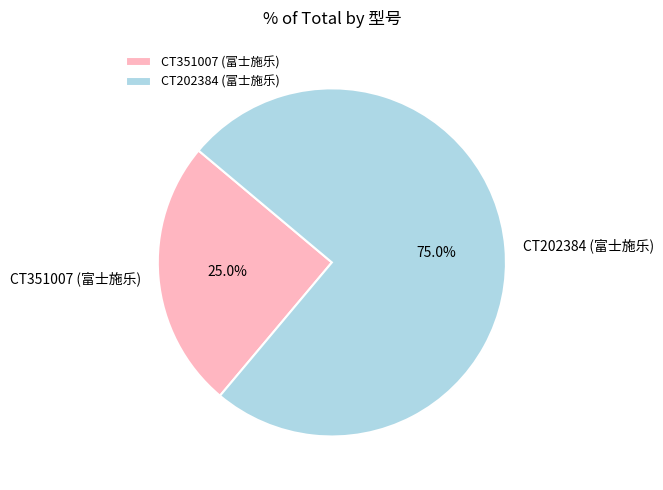

Between CT351007 (富士施乐) and CT202384 (富士施乐), which is larger?

CT202384 (富士施乐)